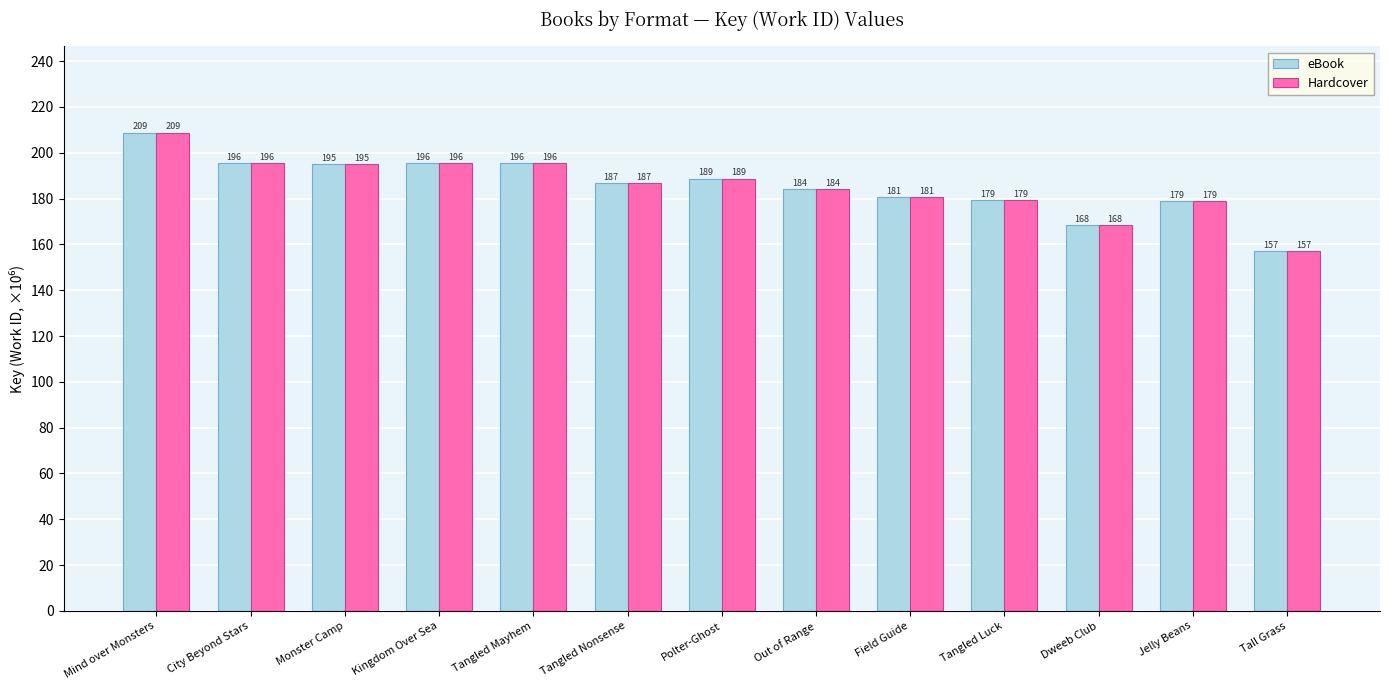

What is the difference between the maximum and second lowest values in the Hardcover series?

40.6